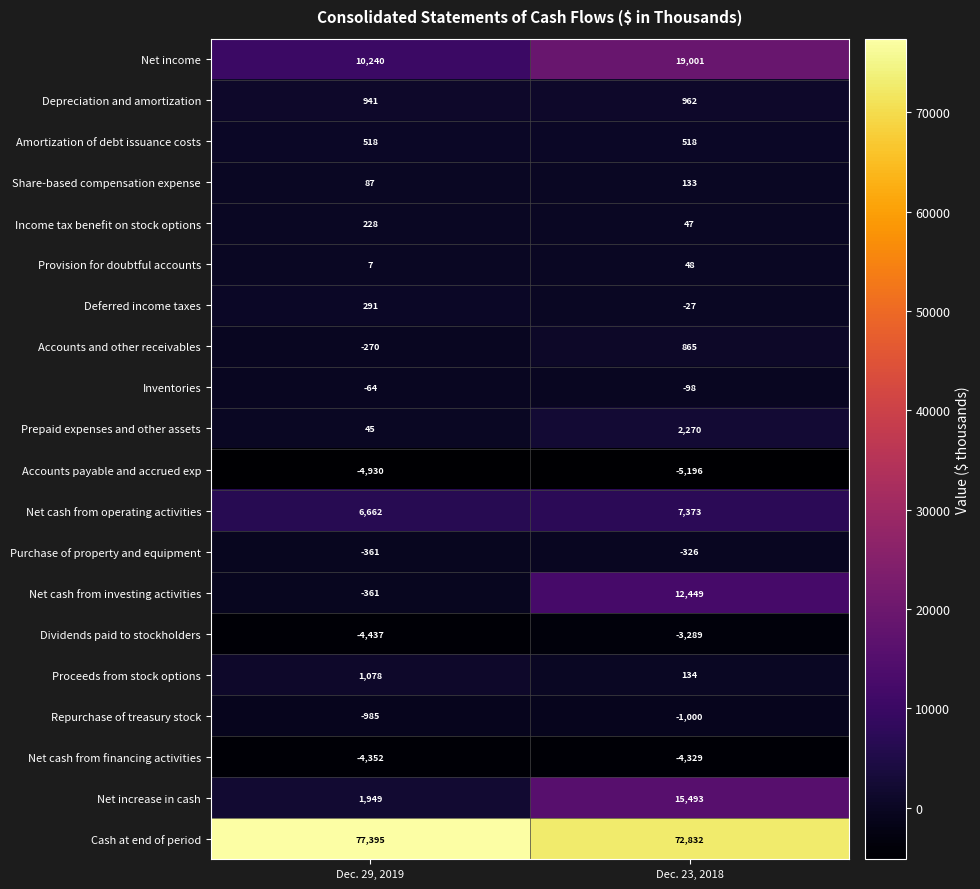

What value does the Dividends paid to stockholders series have at Dec. 29, 2019, to the nearest 100?

-4400